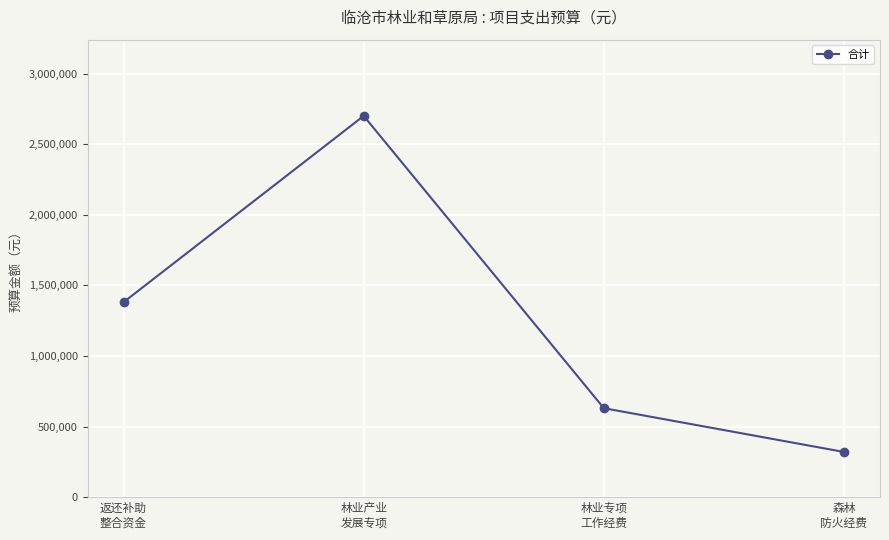

Count the number of data series in this chart.

1